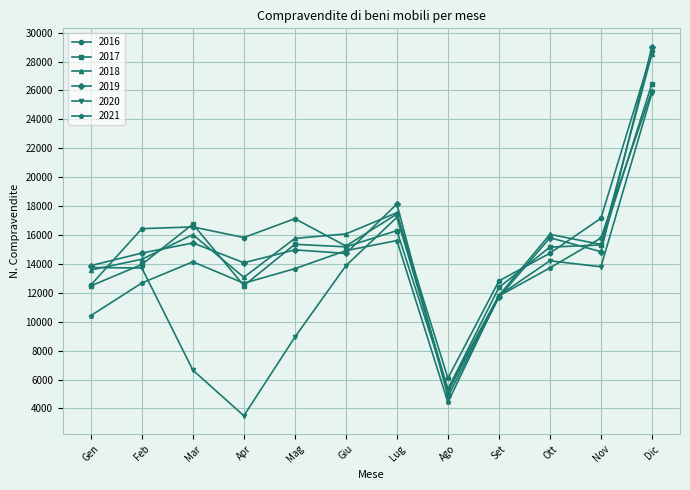

What is the approximate value of 2018 at Apr?

13073